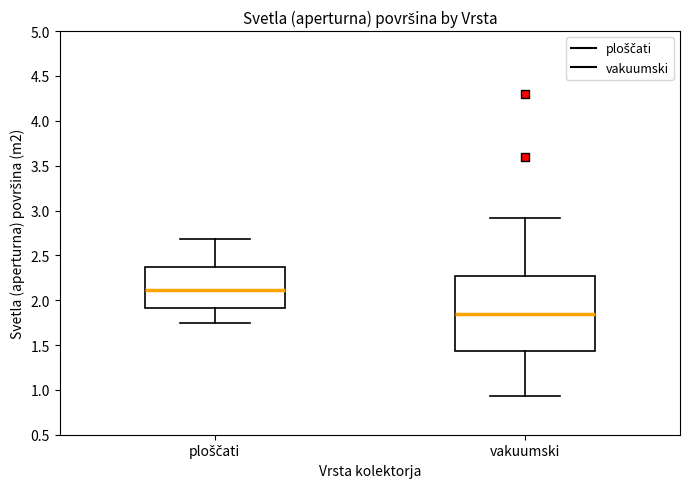

Reading left to right, read every box against the y-axis: the position of its median line, the range the box covers, and the ends of its whiskers. The values are not printed on the chart, so give them approximately, as read against the axis.

ploščati: median 2.10, box 1.90 to 2.35, whiskers 1.75 to 2.70
vakuumski: median 1.85, box 1.45 to 2.25, whiskers 0.95 to 2.90